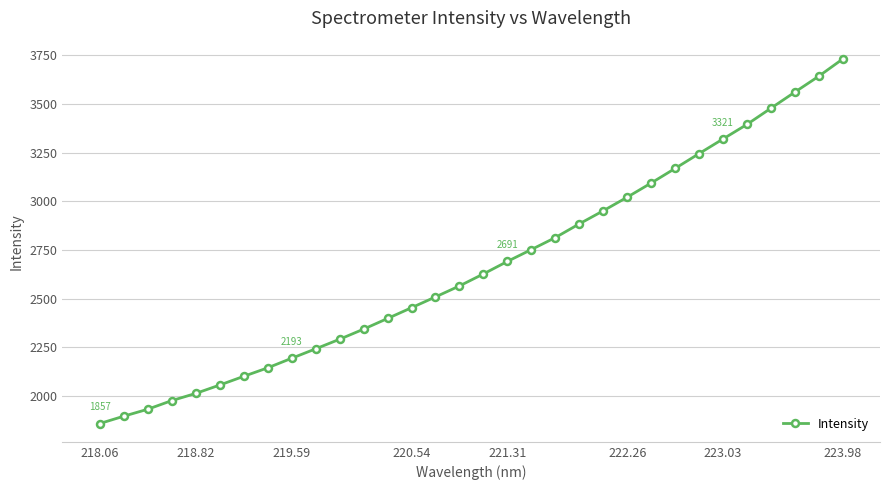

What is the difference between the maximum and second lowest values?

1837.8